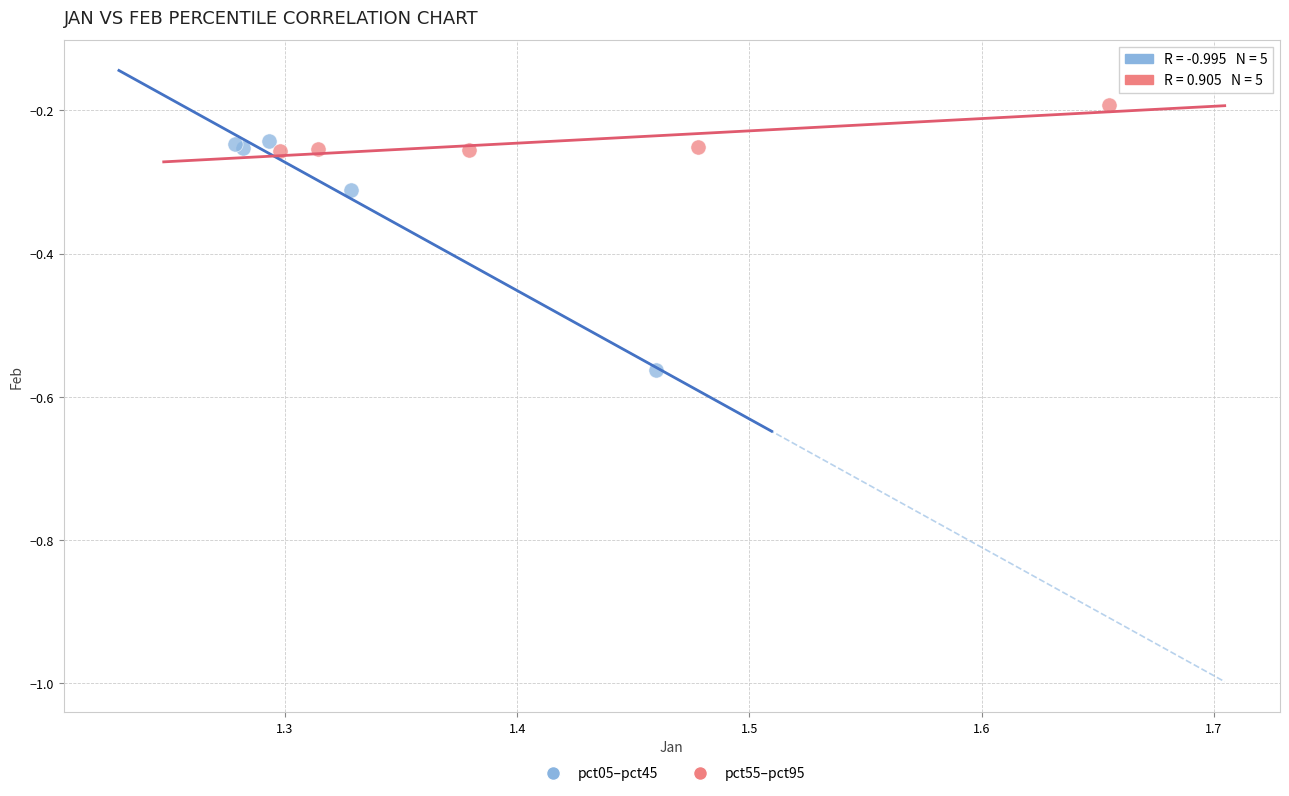

Which series contains the highest Y value?

pct55–pct95